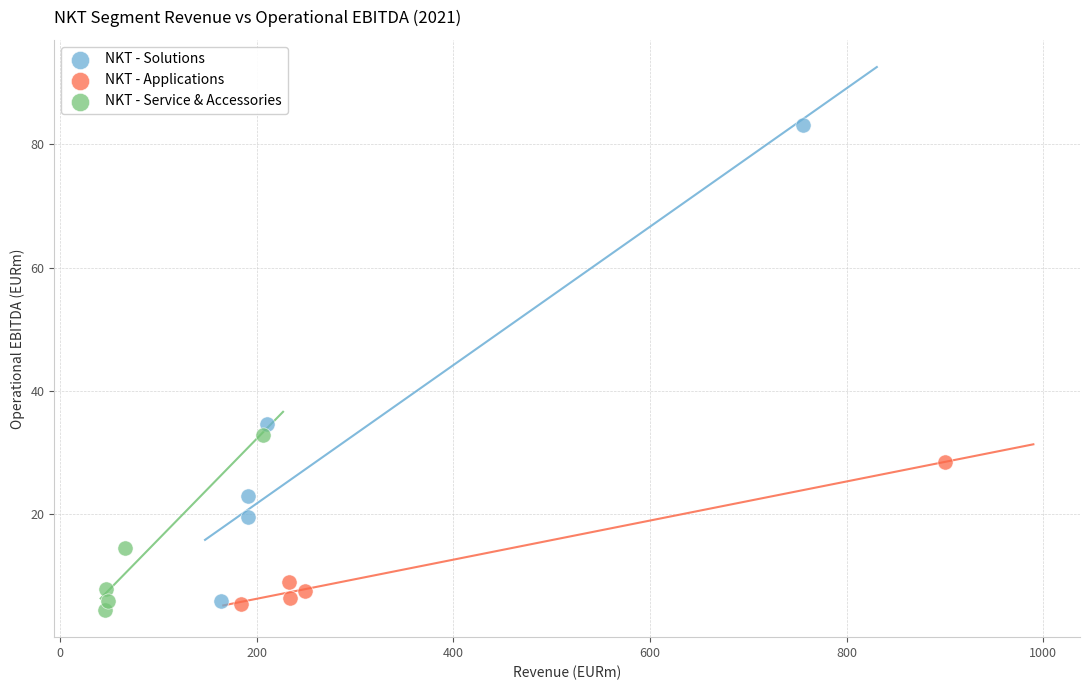

What are all the series names shown in the legend?

NKT - Solutions, NKT - Applications, NKT - Service & Accessories